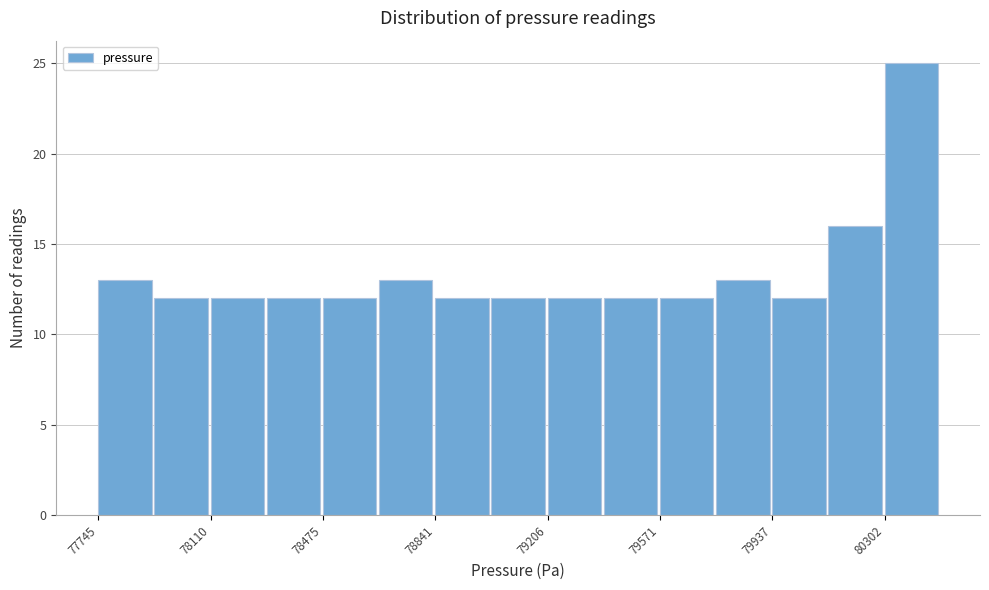

Read against the x-axis, roughly where is the centre of the tallest bar?

80400